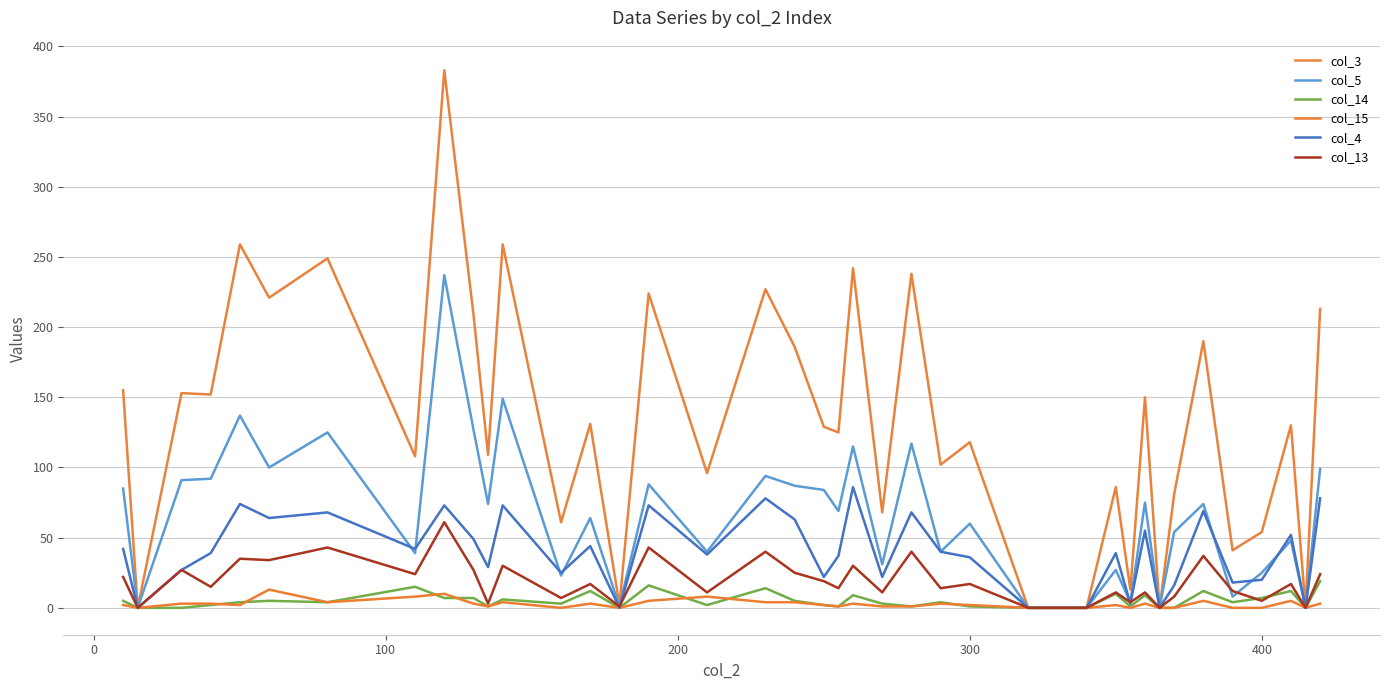

In col_14, how many points are higher than both neighbors (excluding endpoints)?

12